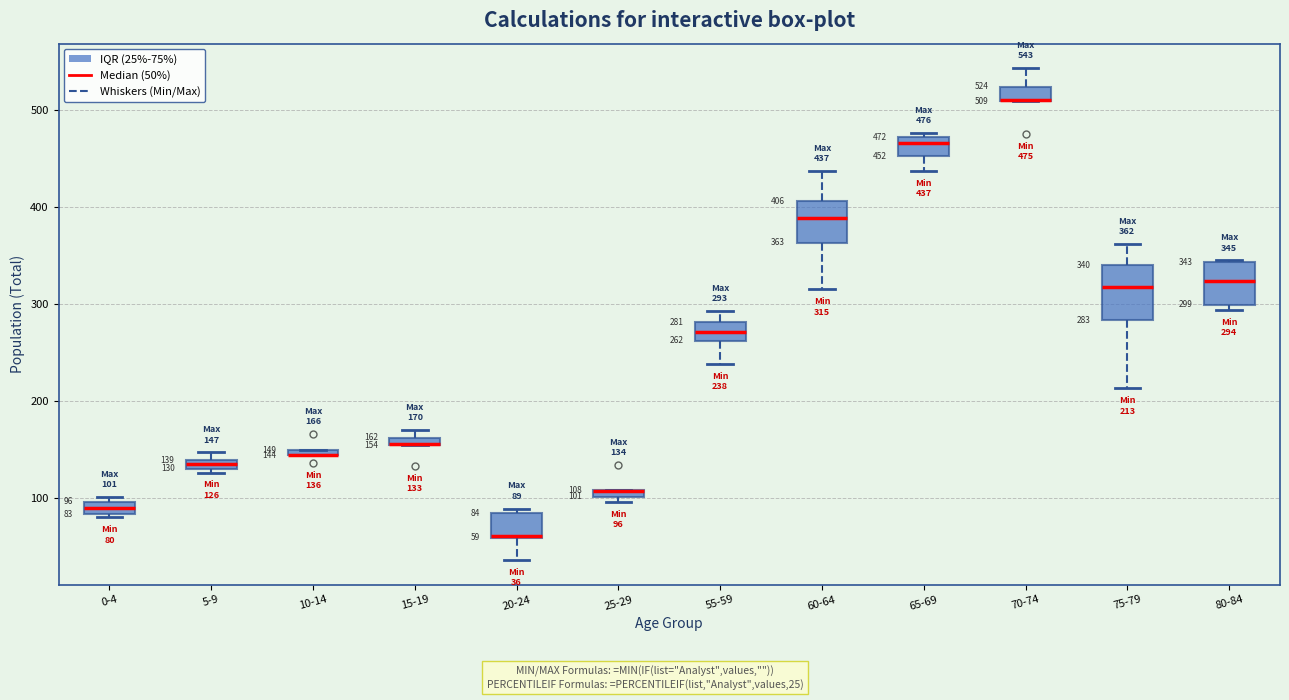

Which box is the tallest, from its lower edge to its upper edge?

75-79